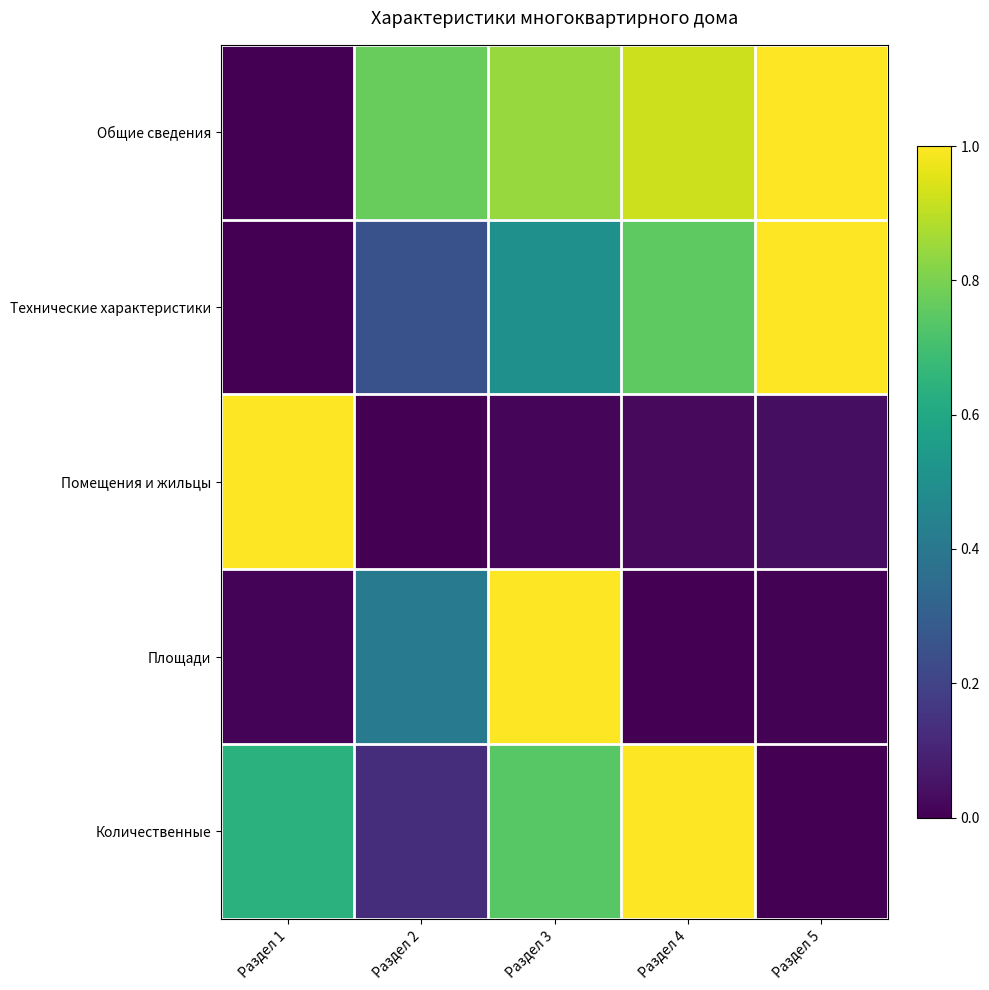

What is the maximum value shown in the chart?

1.0